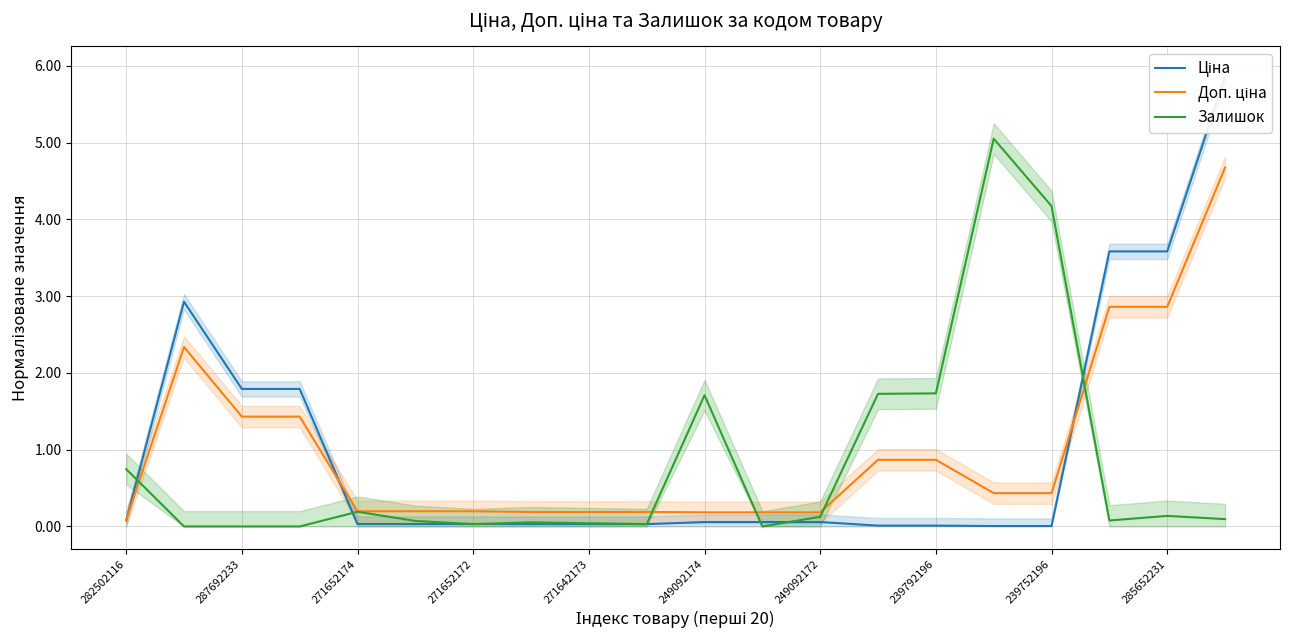

Reading left to right, transcribe all the data shown in this chart.

Ціна: 0.1	2.9	1.8	1.8	0.0	0.0	0.0	0.0	0.0	0.0	0.1	0.1	0.1	0.0	0.0	0.0	0.0	3.6	3.6	5.9
Доп. ціна: 0.1	2.3	1.4	1.4	0.2	0.2	0.2	0.2	0.2	0.2	0.2	0.2	0.2	0.9	0.9	0.4	0.4	2.9	2.9	4.7
Залишок: 0.7	0.0	0.0	0.0	0.2	0.1	0.0	0.1	0.0	0.0	1.7	0.0	0.1	1.7	1.7	5.1	4.2	0.1	0.1	0.1